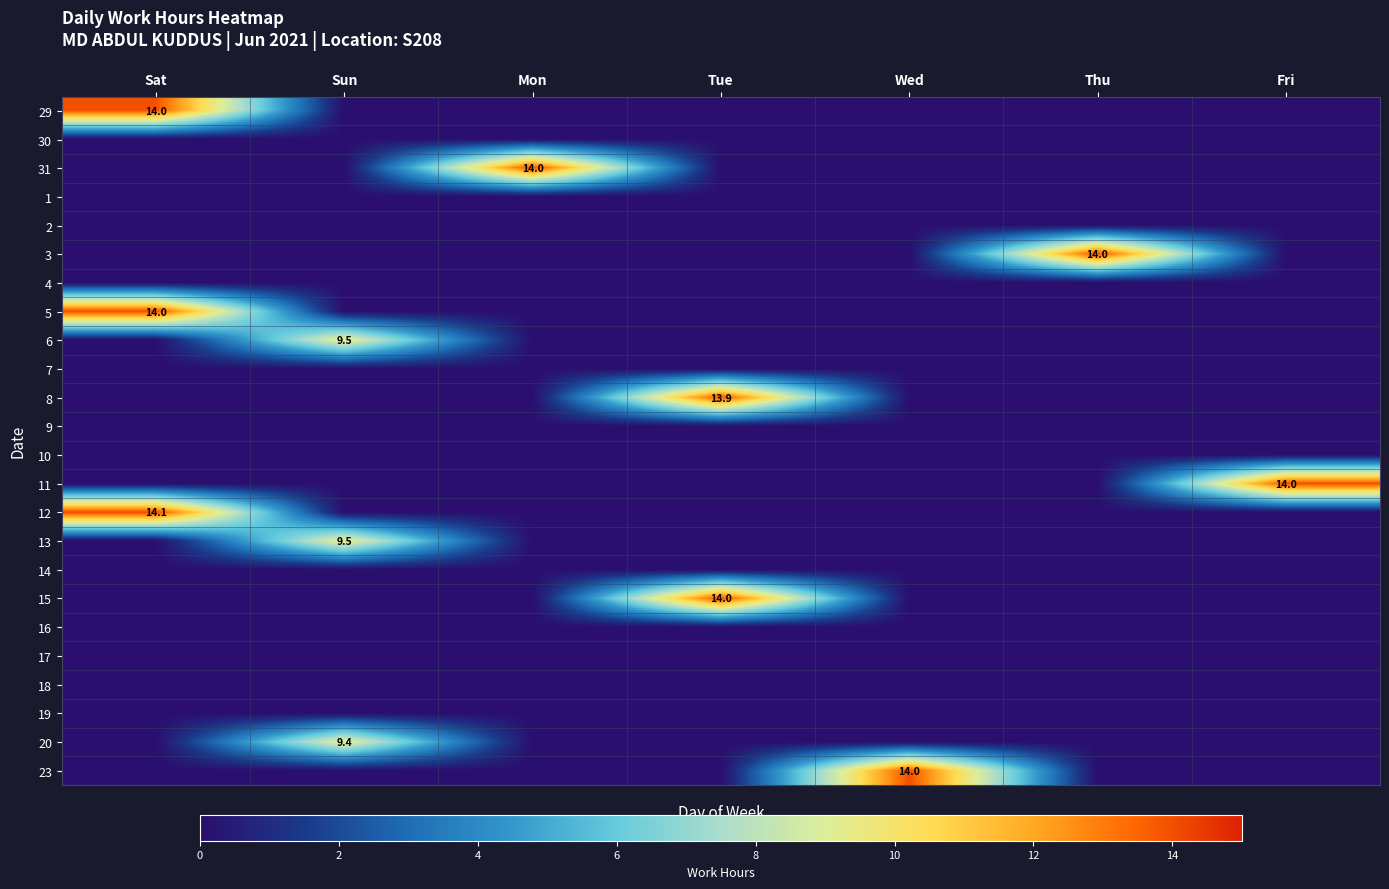

List the series in order of their peak value, highest first.

12, 31, 3, 5, 15, 23, 11, 29, 8, 6, 13, 20, 30, 1, 2, 4, 7, 9, 10, 14, 16, 17, 18, 19